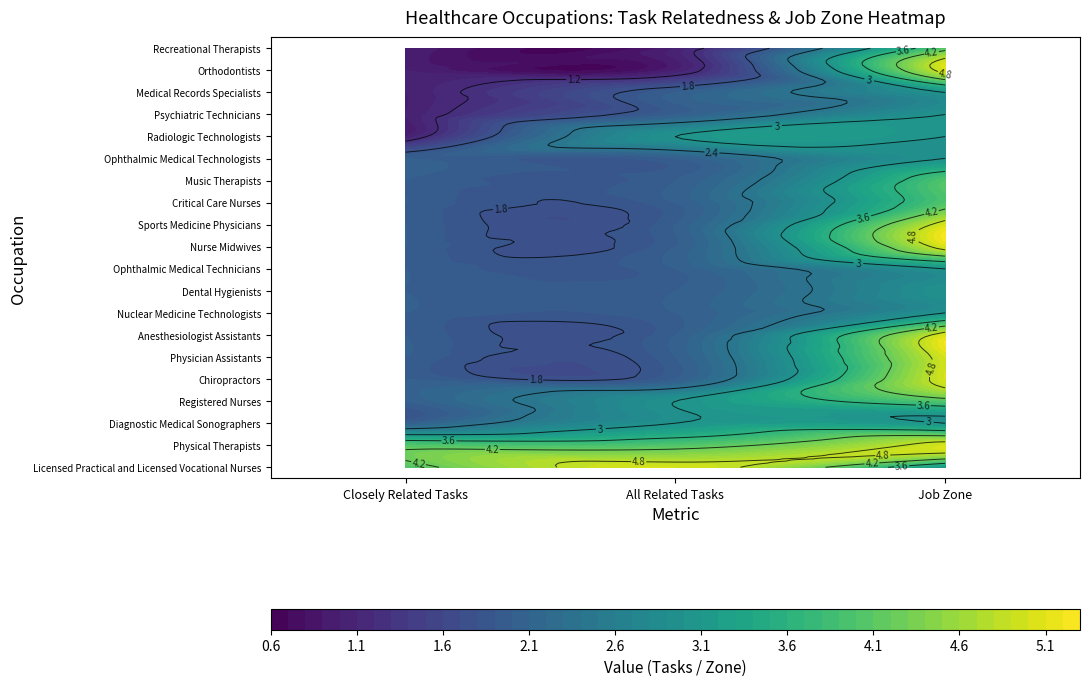

True or false: Medical Records Specialists has a value of 1 at 0.

True